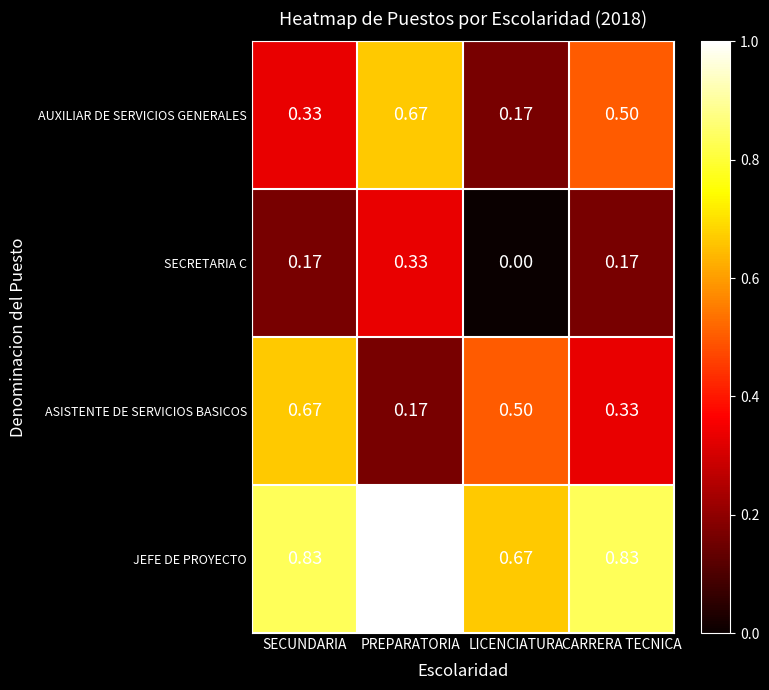

At which category is the sum across all series the highest?

PREPARATORIA